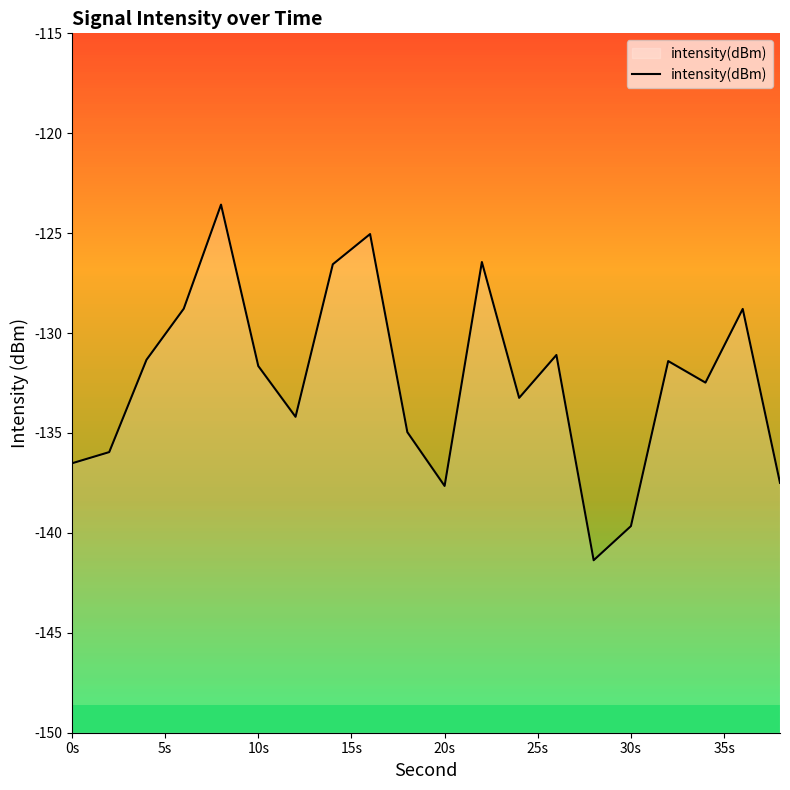

What is the difference between the maximum and minimum values?

17.8